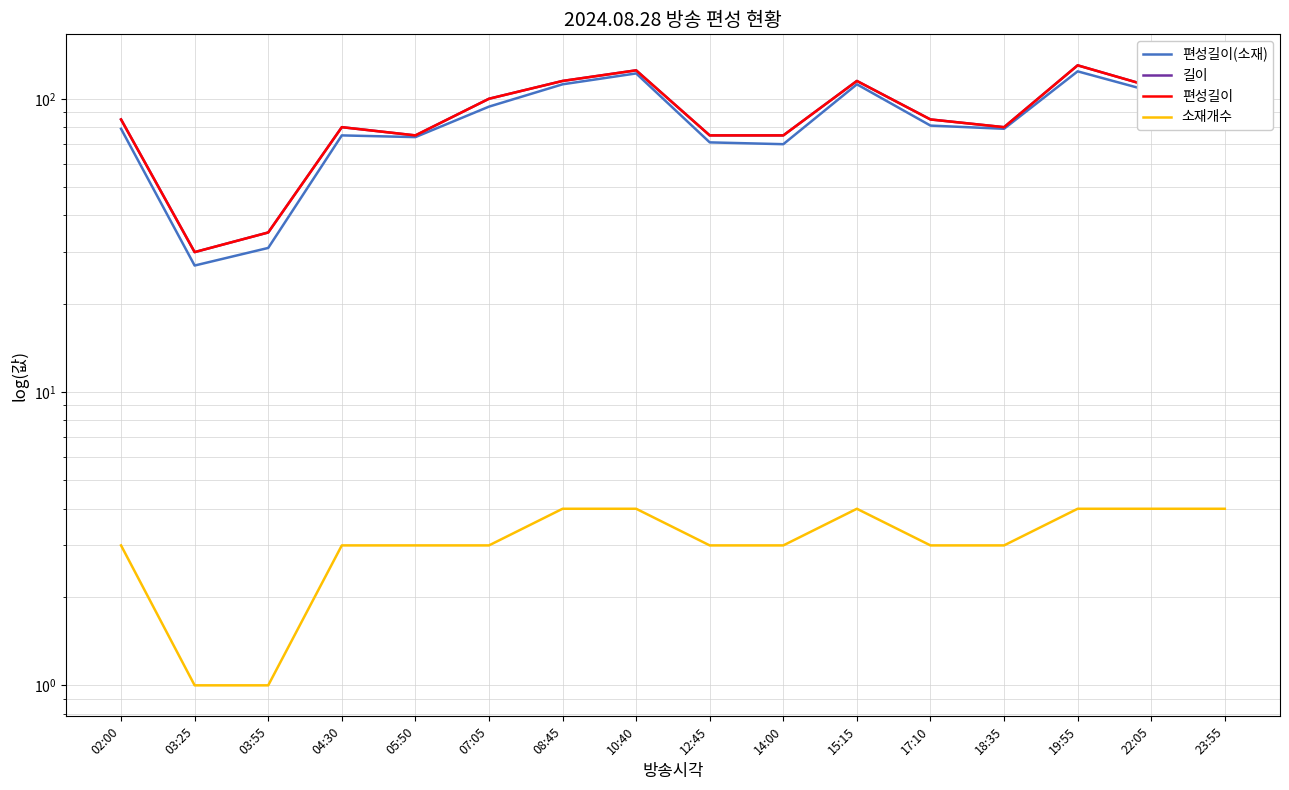

What is the difference between the 소재개수 values at 03:25 and 02:00?

2